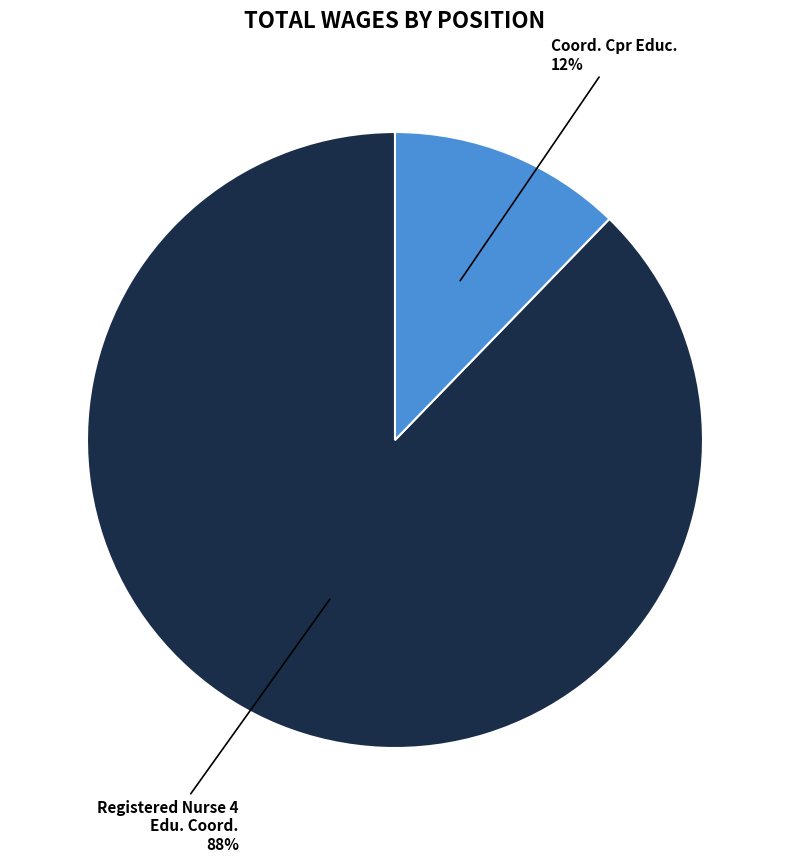

To the nearest percent, what is the average slice percentage?

50%